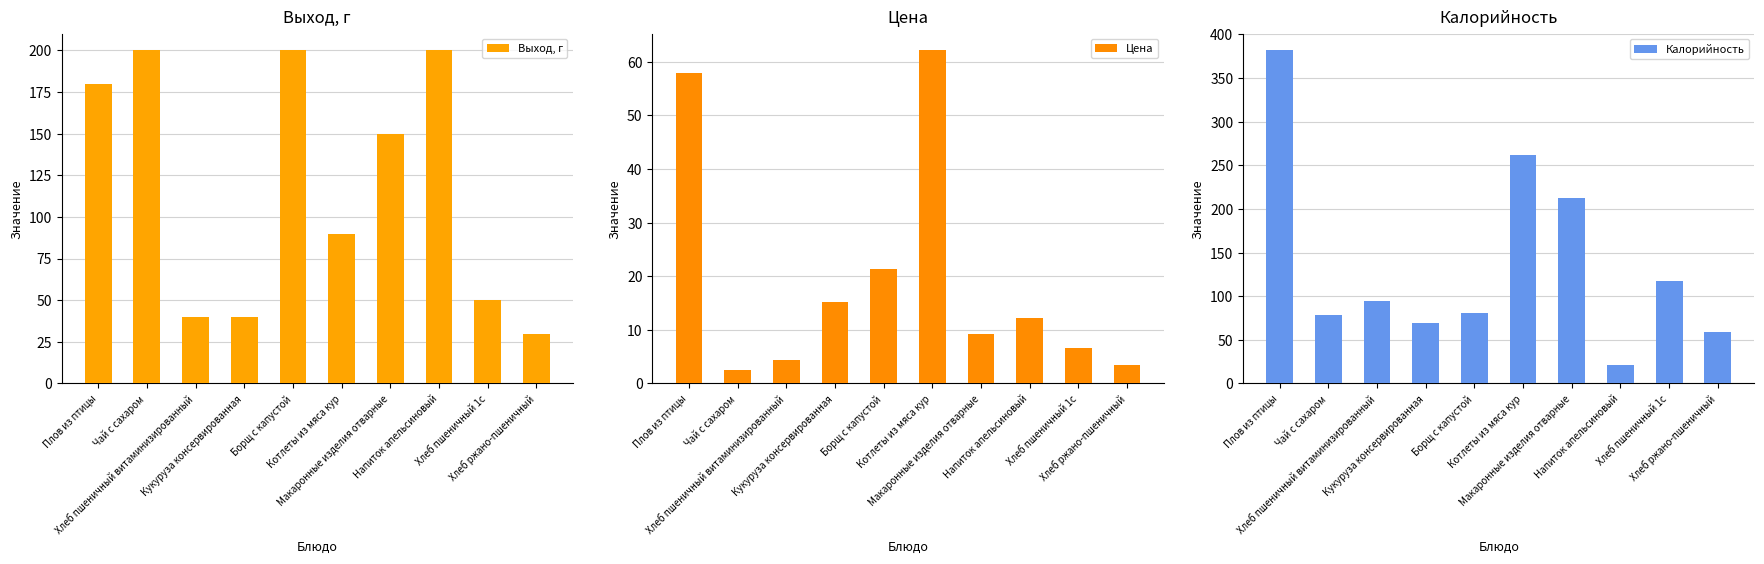

What is the highest value of the Калорийность series?

381.8